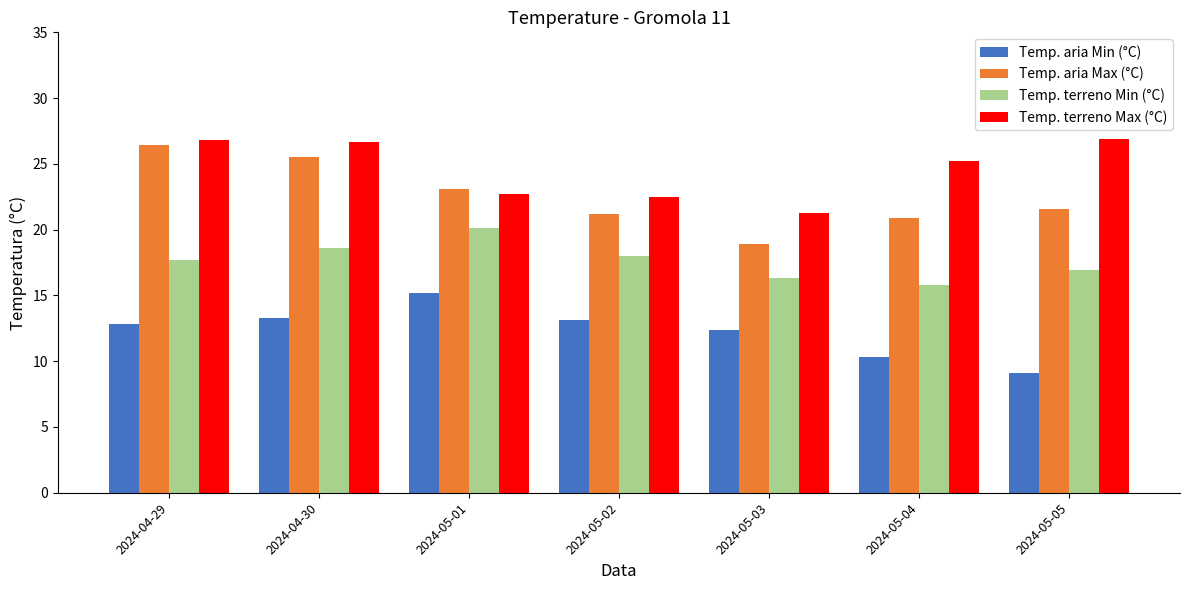

Rank the series at 2024-05-03 from highest to lowest value.

Temp. terreno Max (°C), Temp. aria Max (°C), Temp. terreno Min (°C), Temp. aria Min (°C)